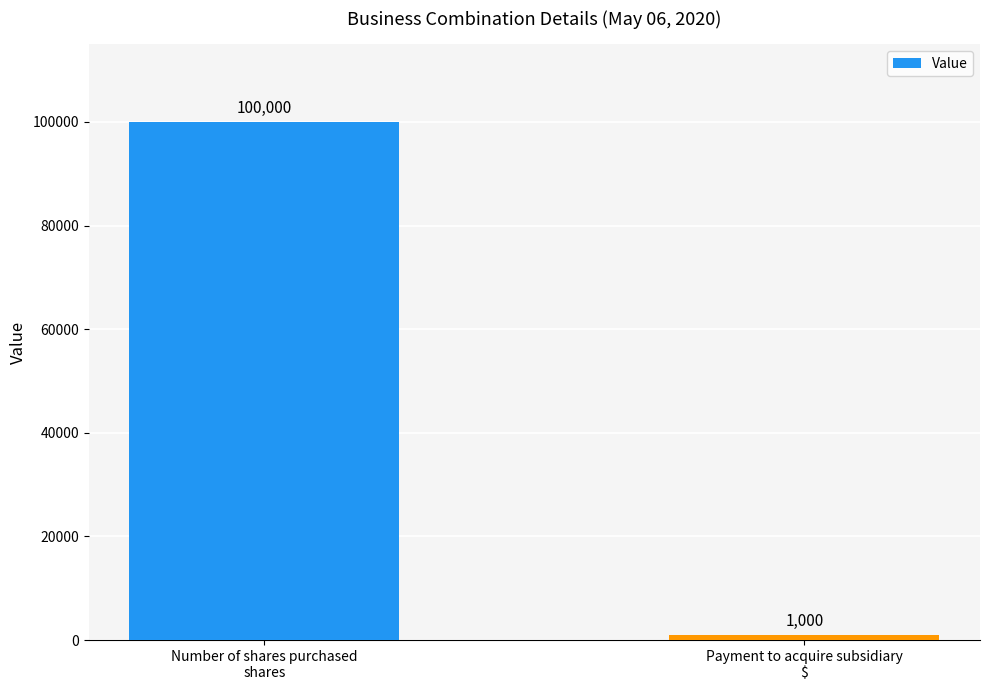

Does the chart contain stacked bars?

No